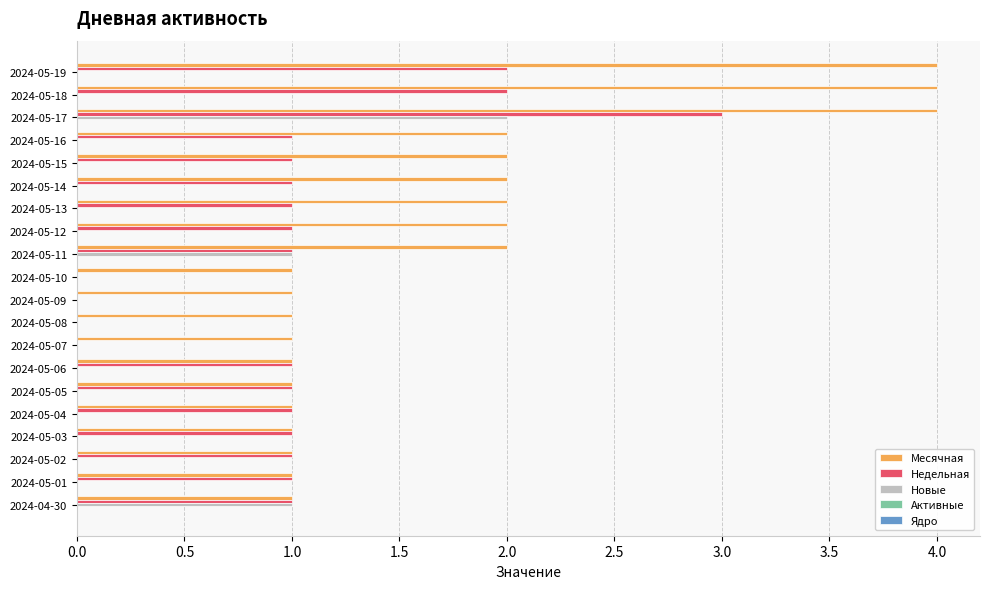

Which series changed the most between 2024-05-09 and 2024-05-03?

Недельная